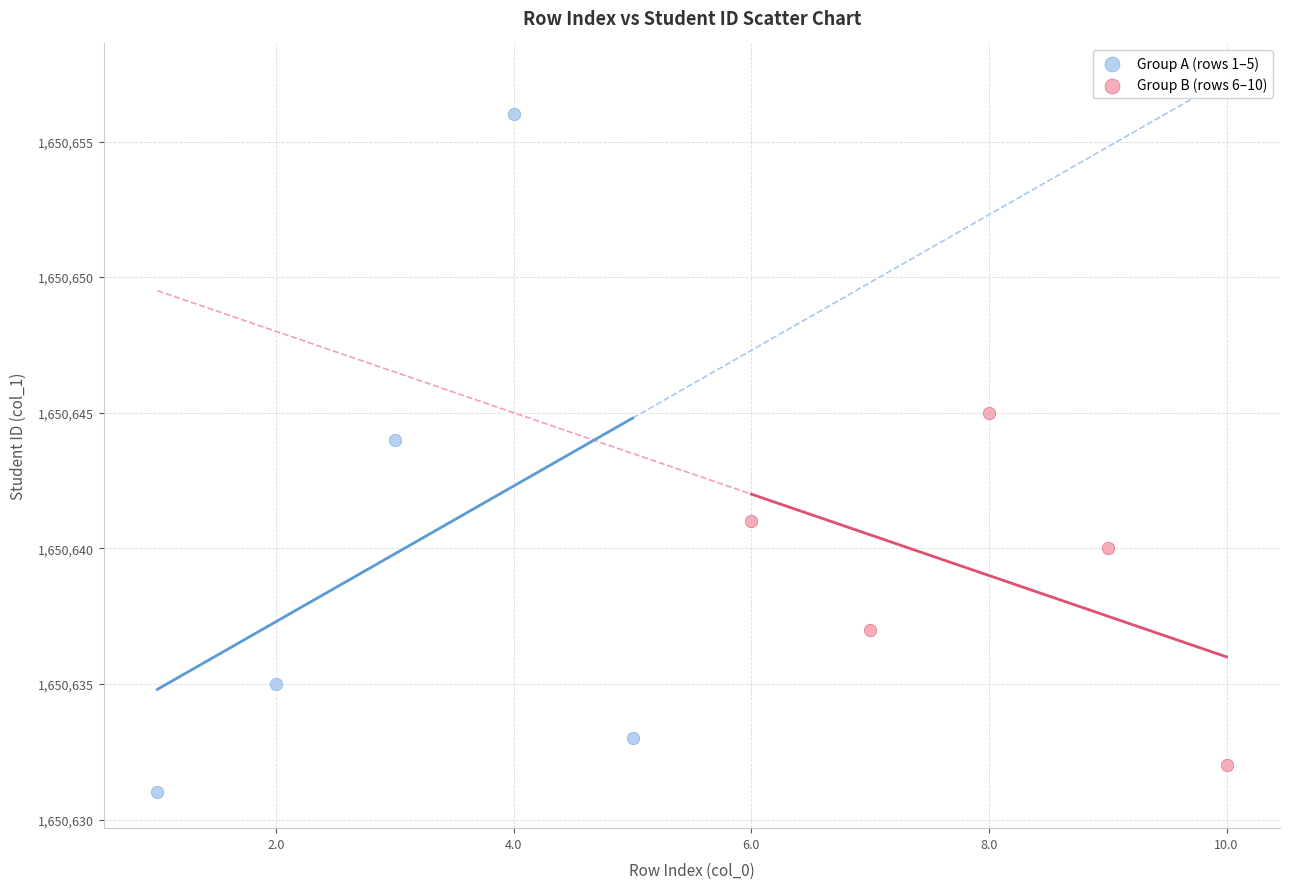

Which series has the largest Y range (max minus min)?

Group A (rows 1–5)